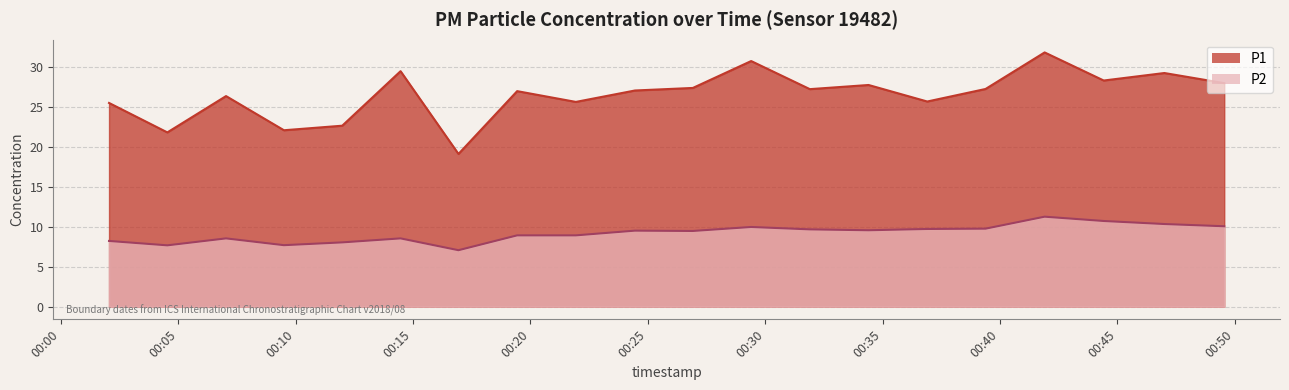

Is it true that P2 equals 17.8 at 2023-03-20T00:49:33?

False